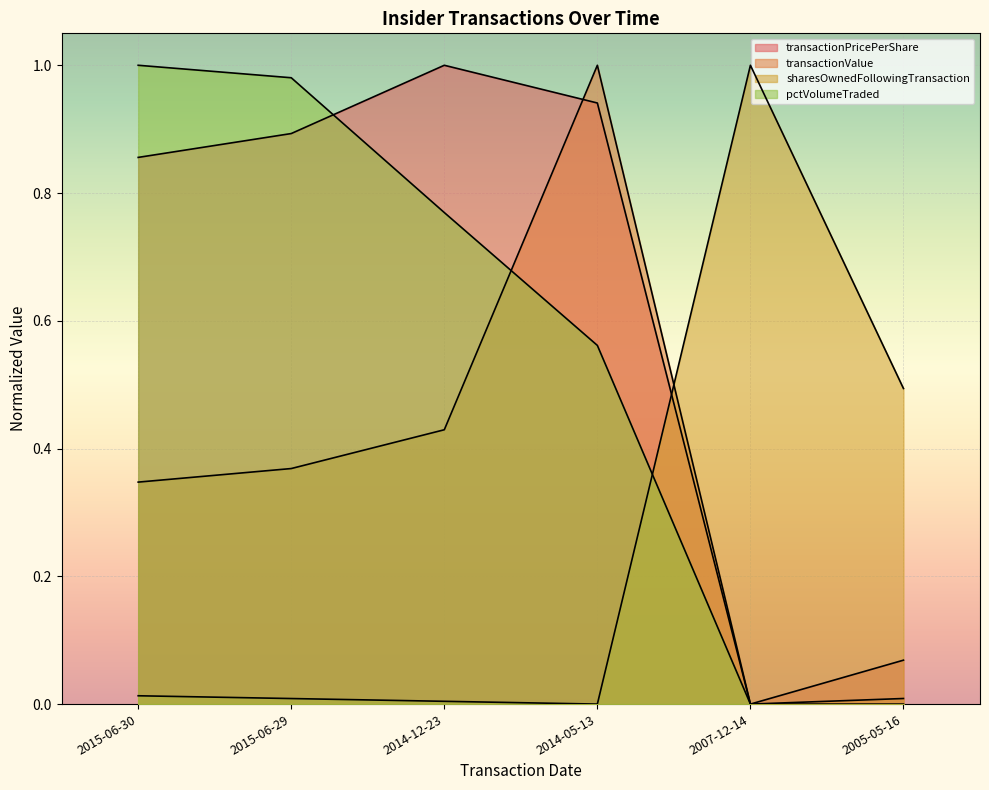

Count the number of data series in this chart.

4